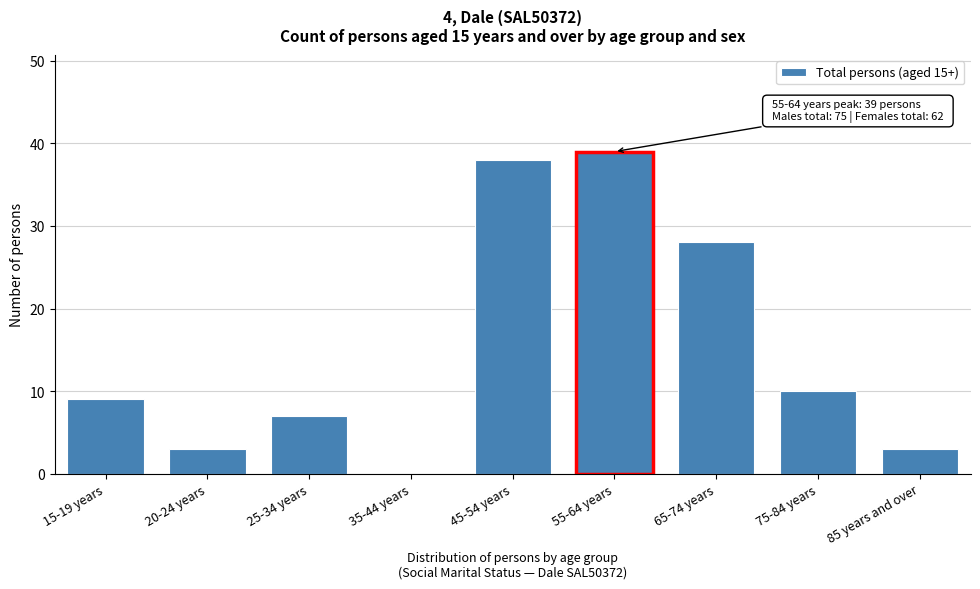

Reading right to left, list all the values displayed in this chart.

85 years and over=3	75-84 years=10	65-74 years=28	55-64 years=39	45-54 years=38	35-44 years=0	25-34 years=7	20-24 years=3	15-19 years=9